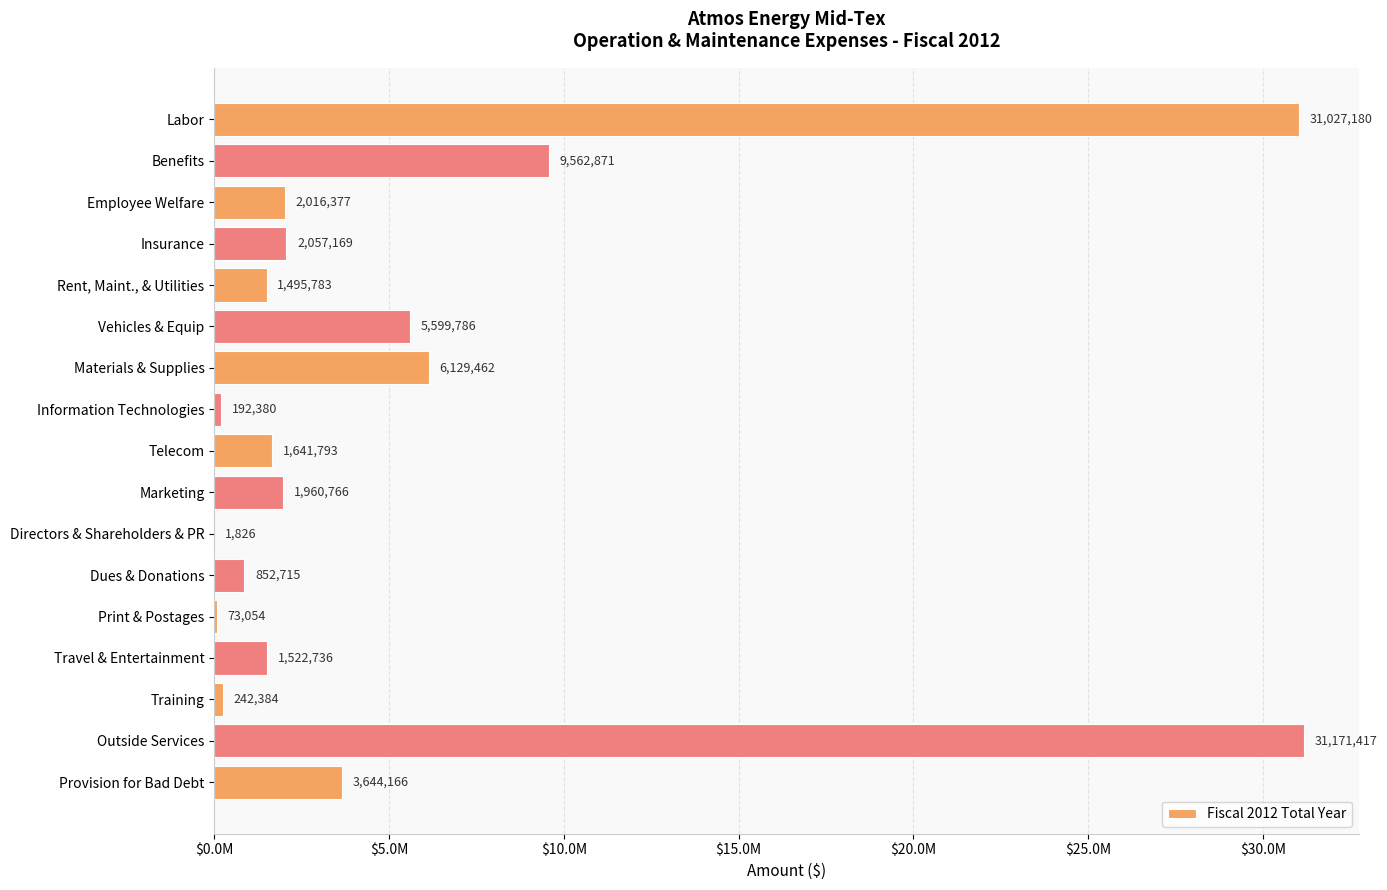

At which category does the chart reach its peak across all series?

Outside Services